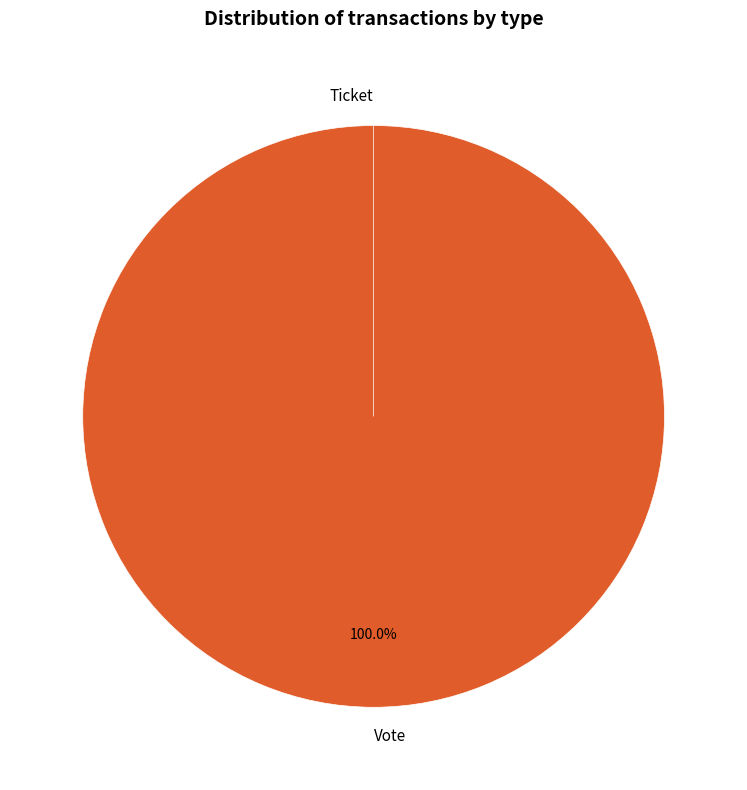

What is the majority slice?

Vote